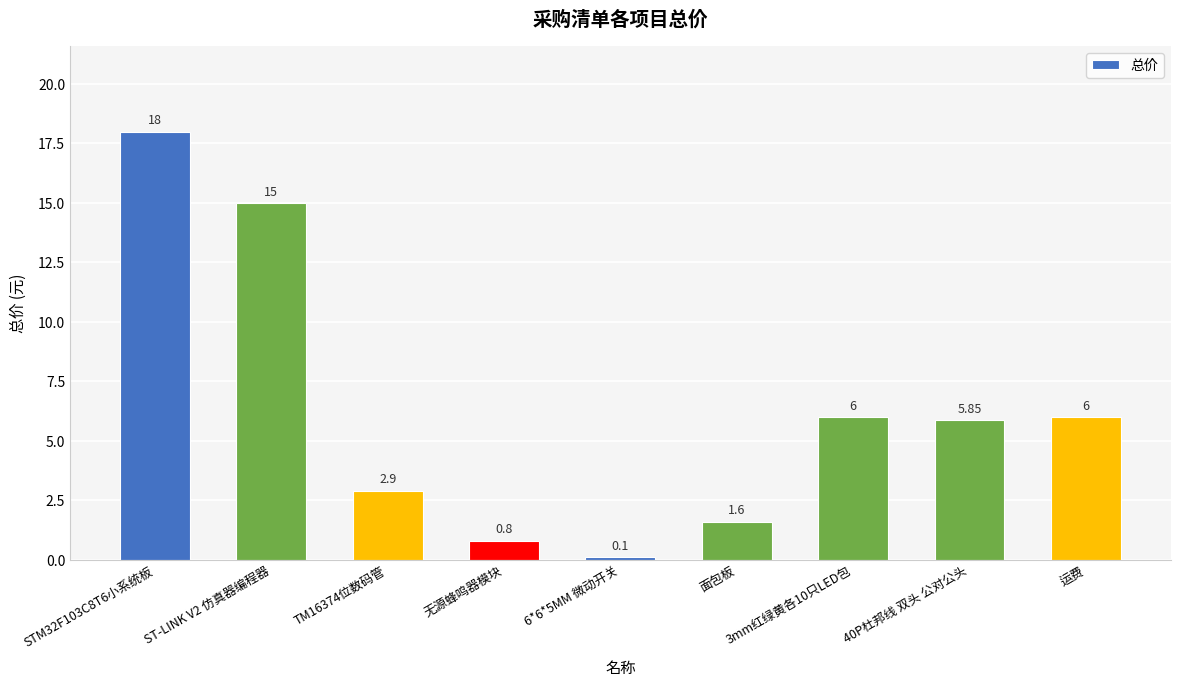

What is the change in value from STM32F103C8T6小系统板 to ST-LINK V2 仿真器编程器?

-3.0